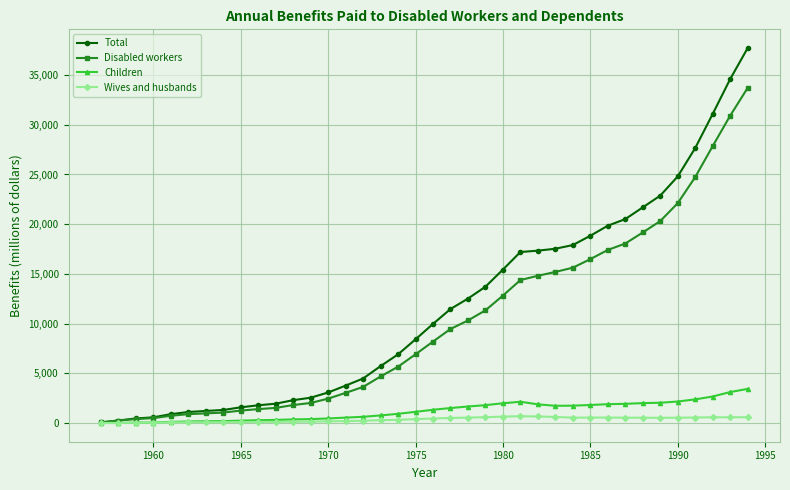

What is the sum of all Children values?

45829